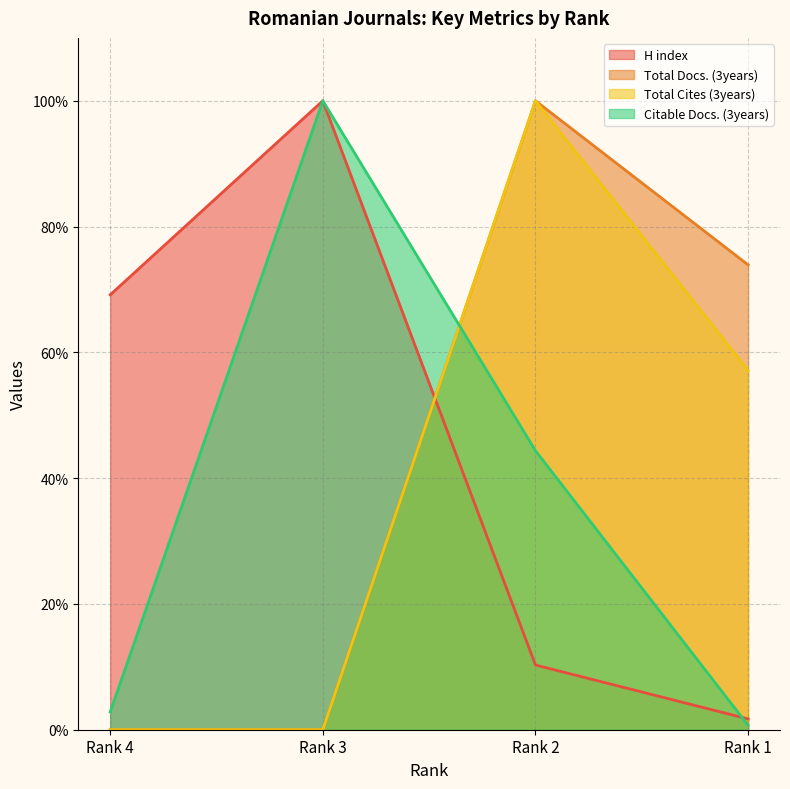

After their last crossing, which series has the higher values: Total Cites (3years) or H index?

Total Cites (3years)